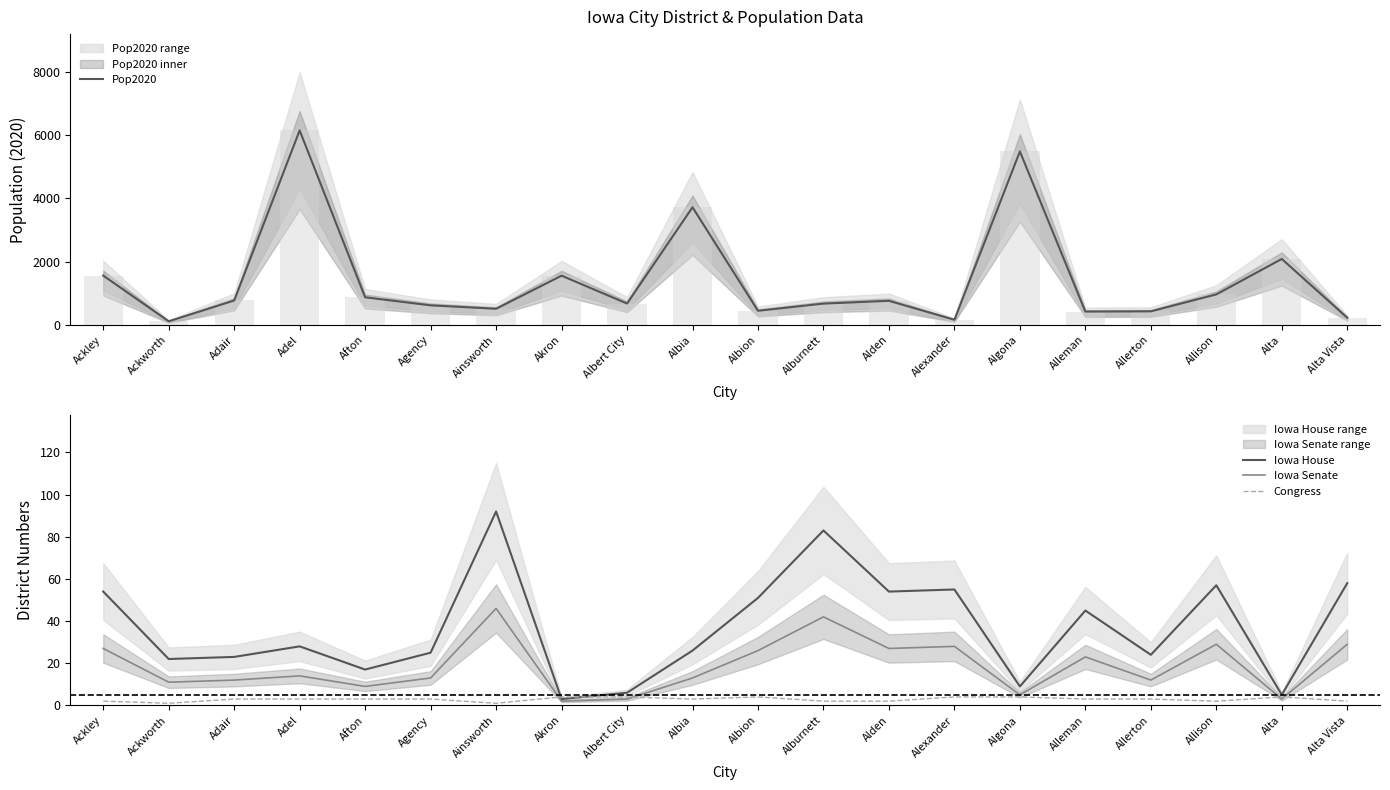

What is the total value across all series at Allison?

1054